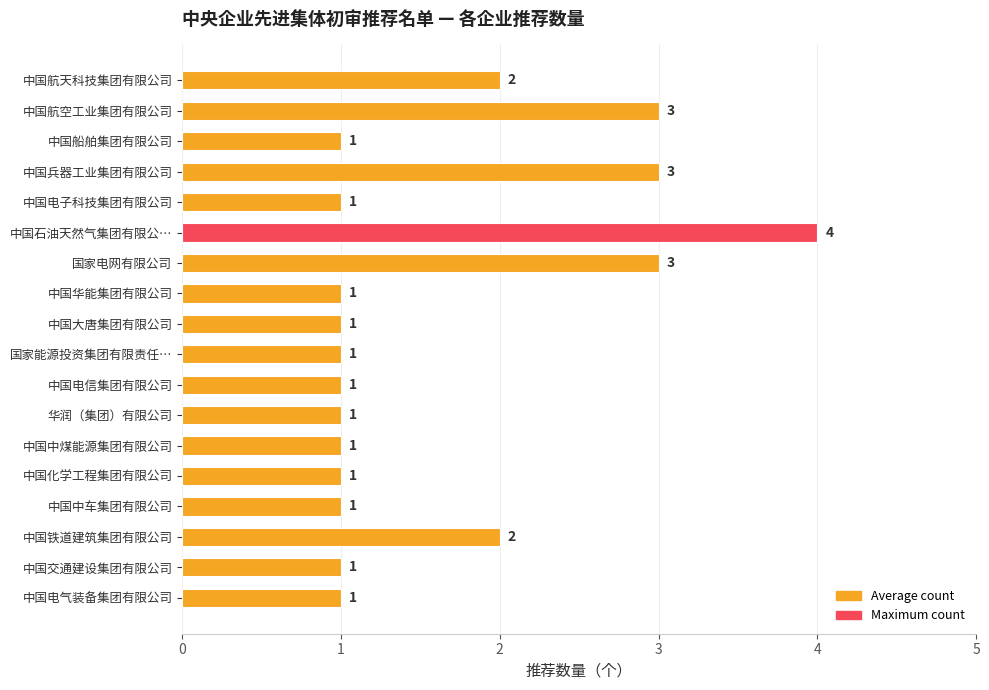

What is the difference between the maximum and second lowest values?

3